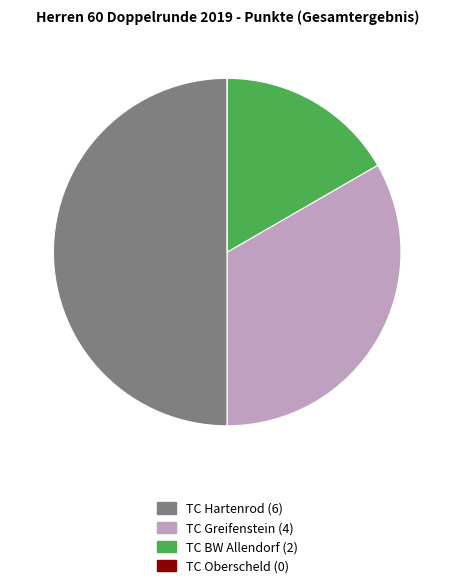

Approximately how many times larger is the value at TC Hartenrod compared to TC BW Allendorf?

3.0